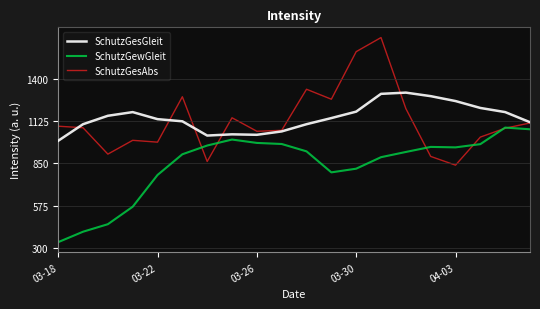

Which series has the largest total across all categories?

SchutzGesGleit